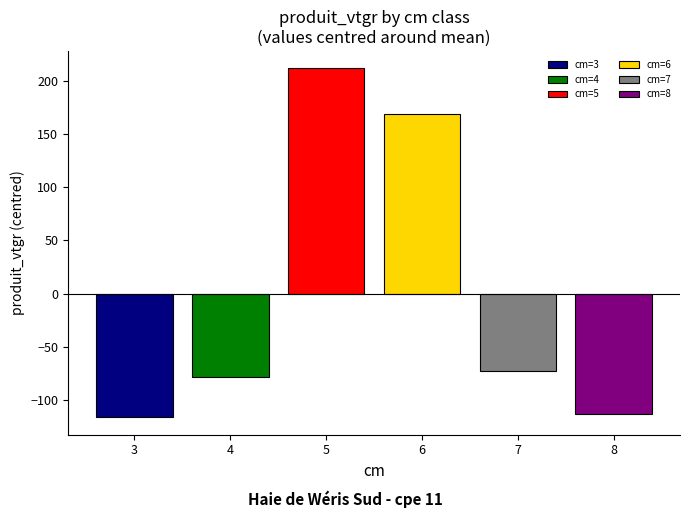

What is the greatest value displayed?

211.5